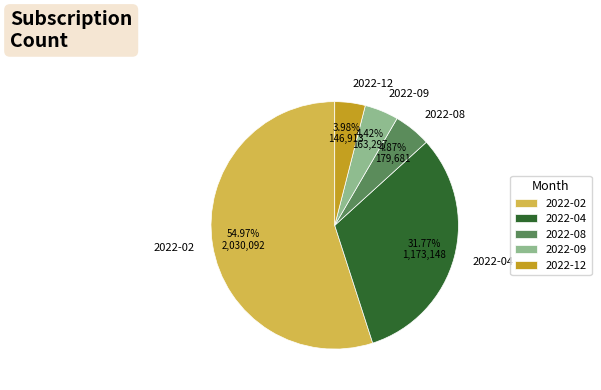

What percentage is NOT represented by 2022-02?

45.0%